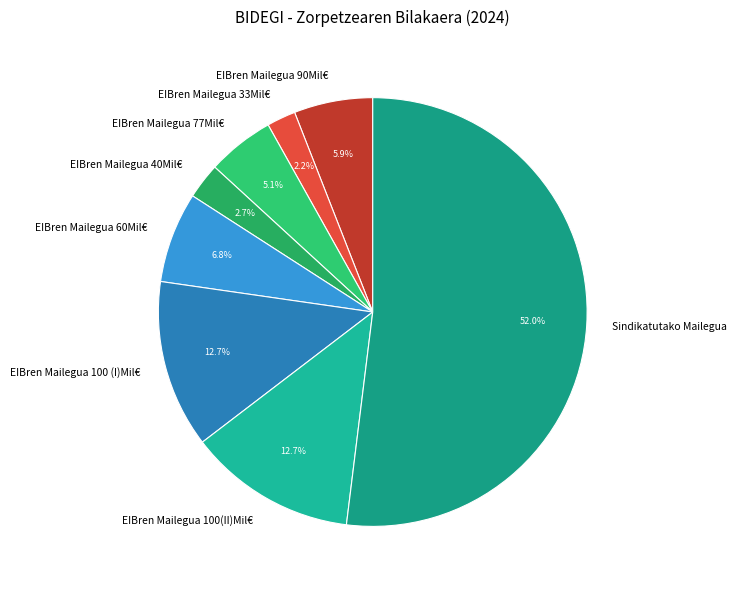

What percentage is NOT represented by EIBren Mailegua 60Mil€?

93.2%